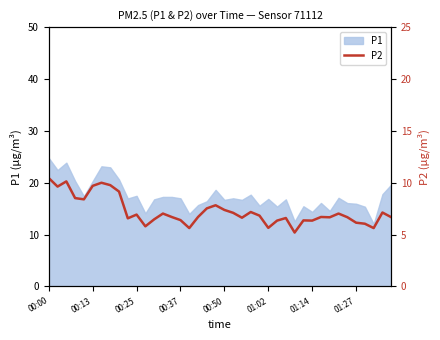

What is the value of the 4th point from the left?

8.5